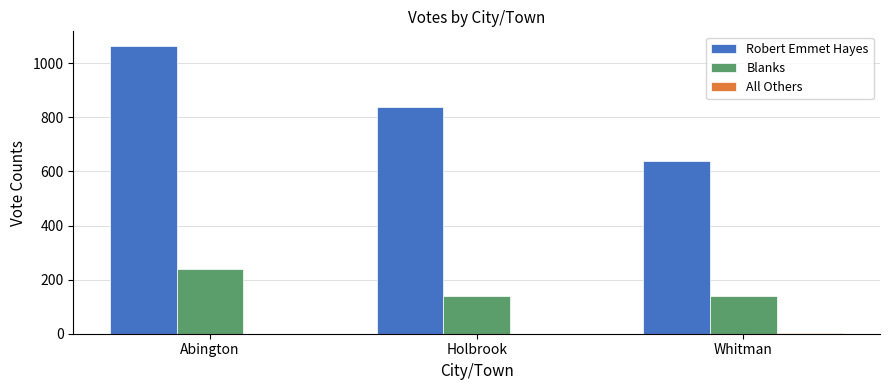

The Blanks series shows 141 at Holbrook. True or false?

True